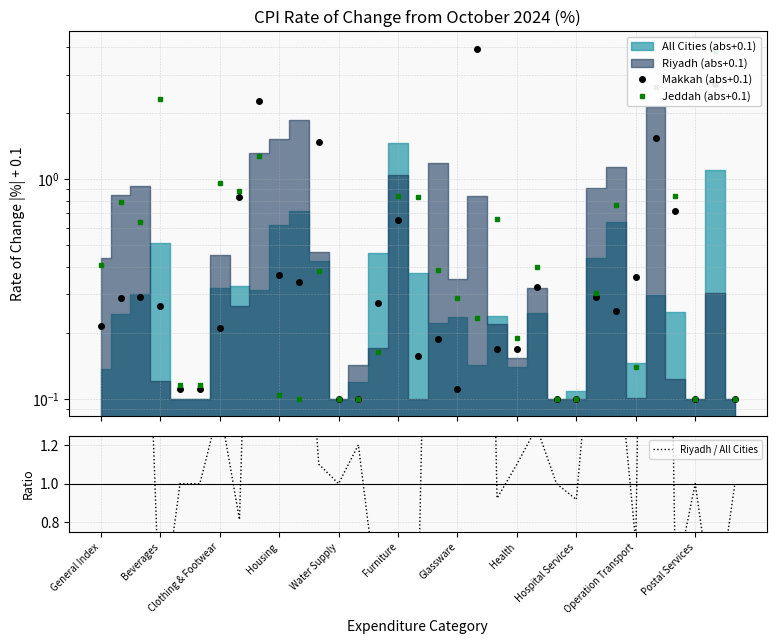

Which series has the widest spread of values?

Riyadh / All Cities